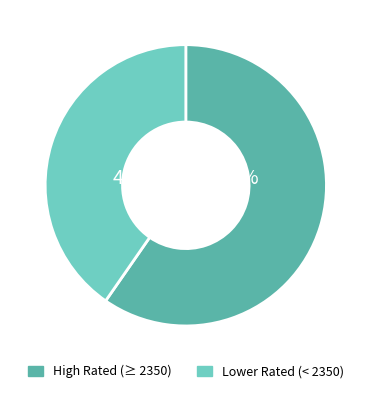

To the nearest percent, what is the average slice percentage?

50%